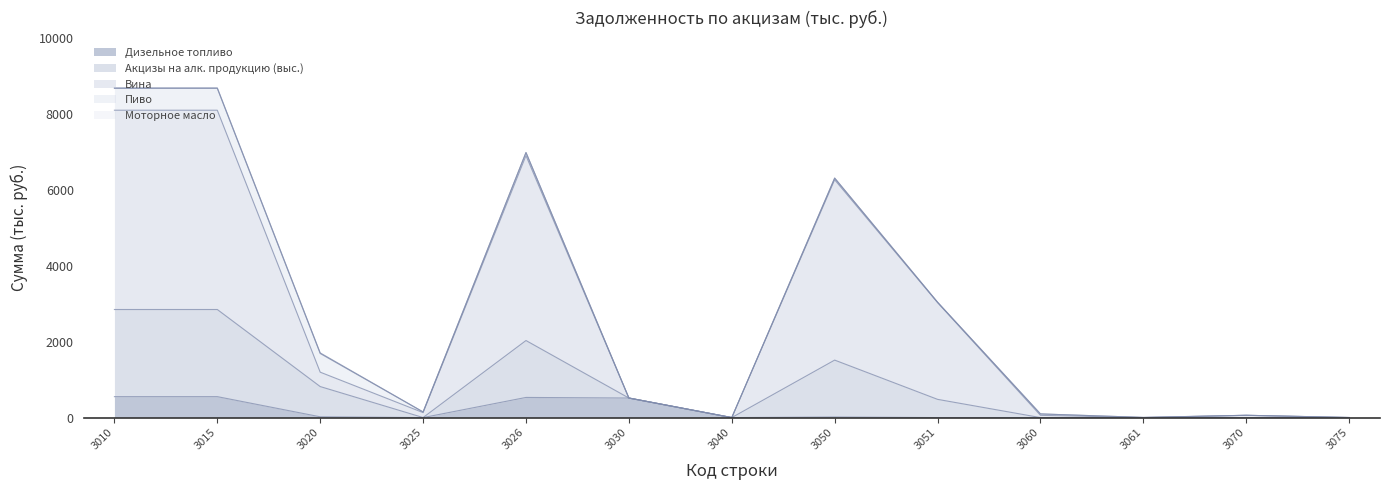

Which series has the widest spread of values?

Вина